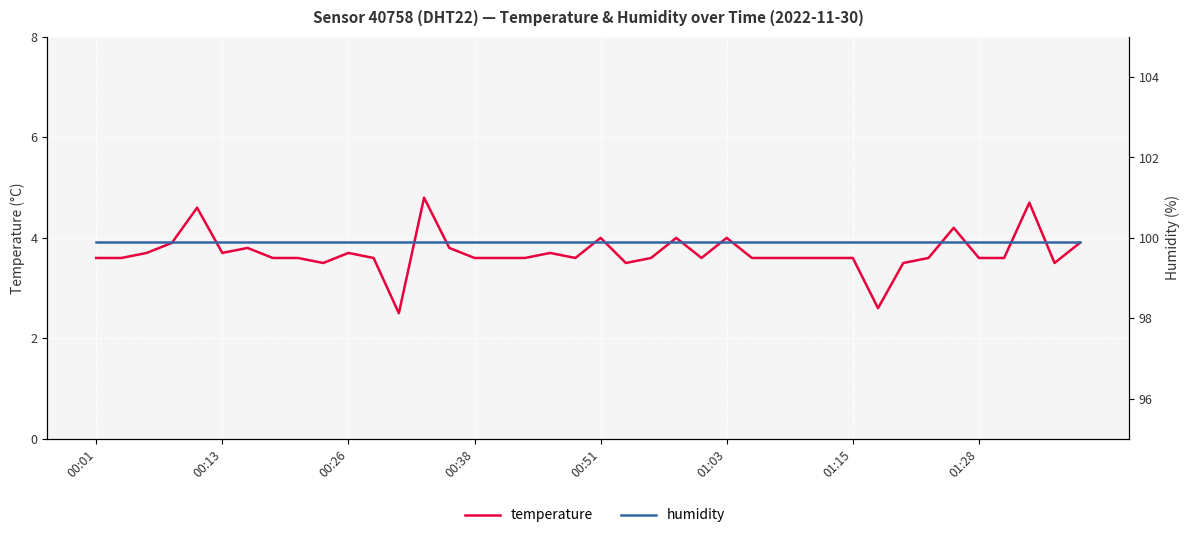

Which series has the widest spread of values?

temperature